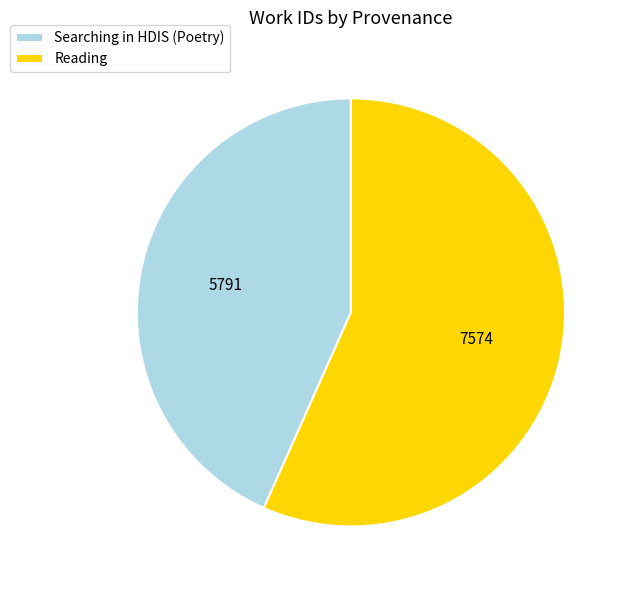

Approximately how many times larger is the value at Reading compared to Searching in HDIS (Poetry)?

1.3